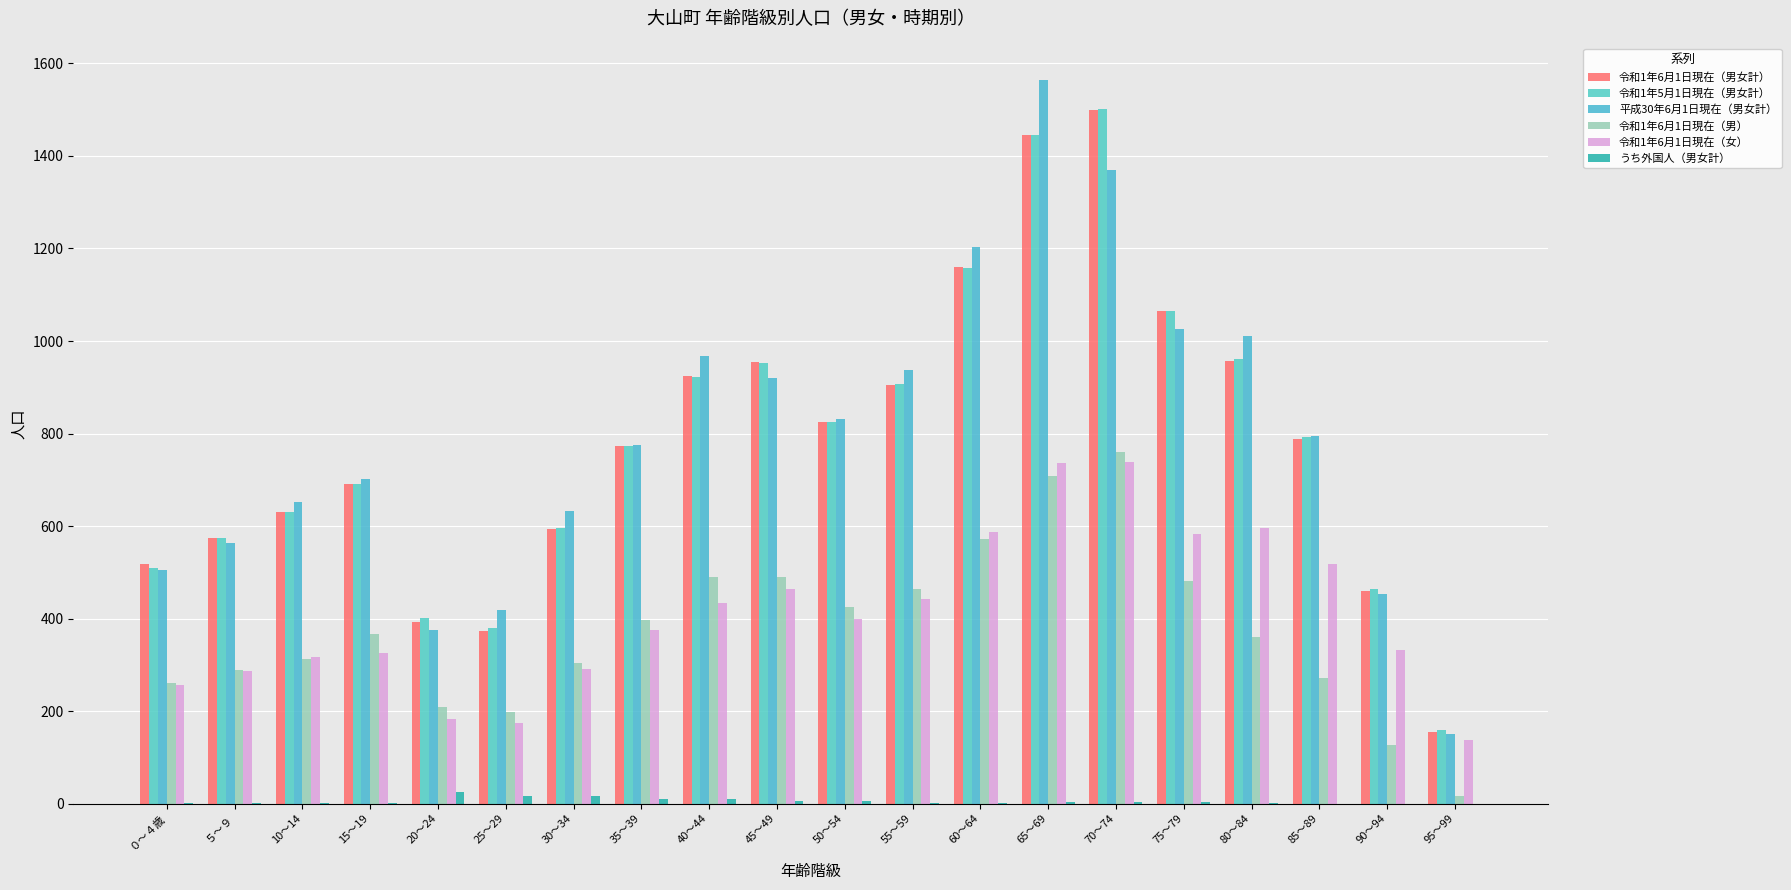

What is the value of the 令和1年5月1日現在（男女計） bar at the 10th from the left?

952